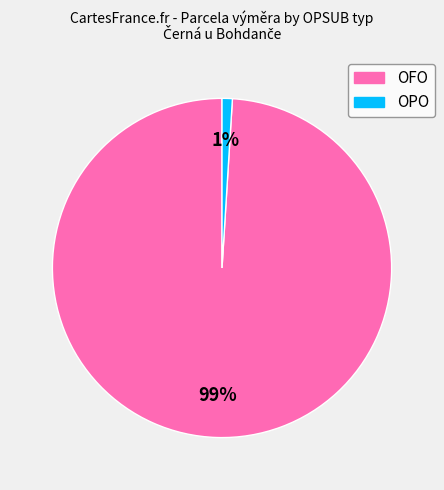

To the nearest percent, what is the difference between the OPO and OFO slice percentages?

98%